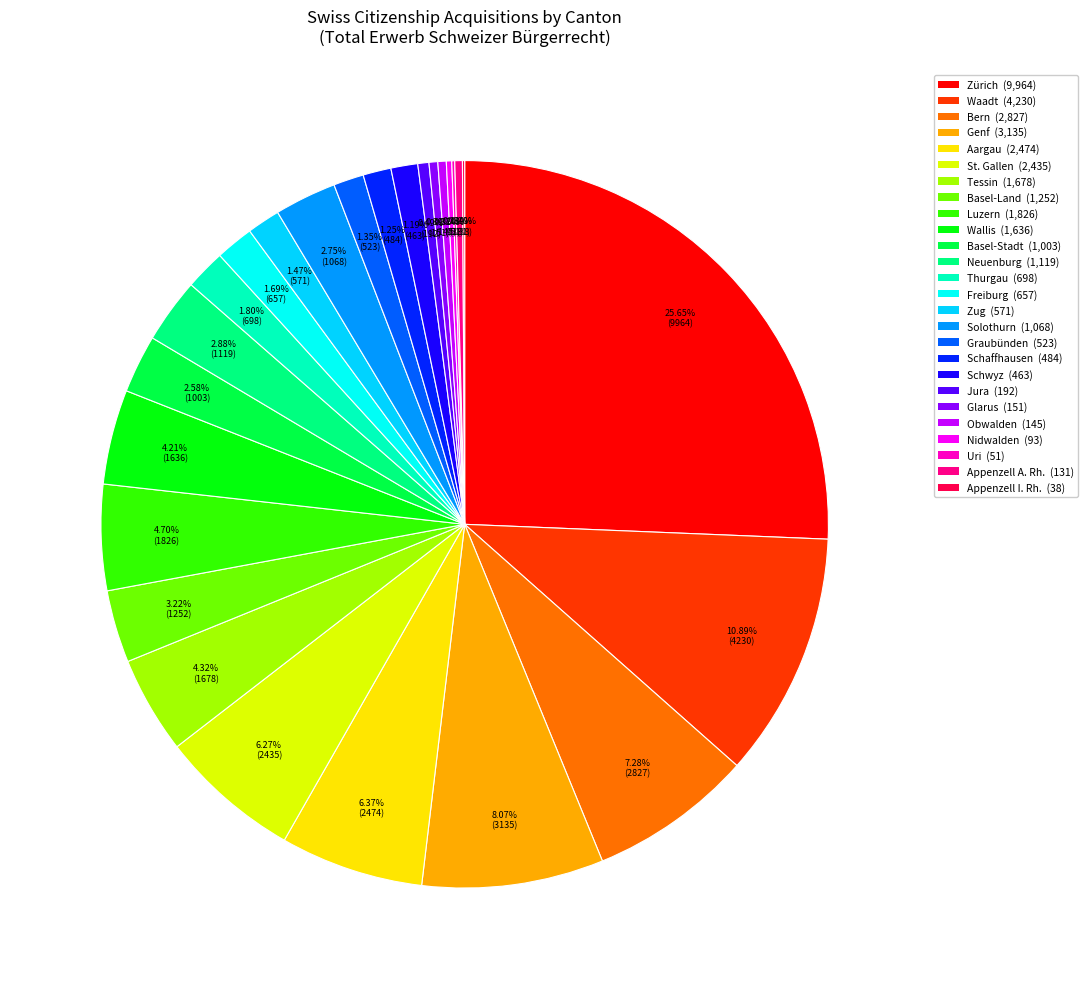

Is there any slice that represents more than half of the pie?

No